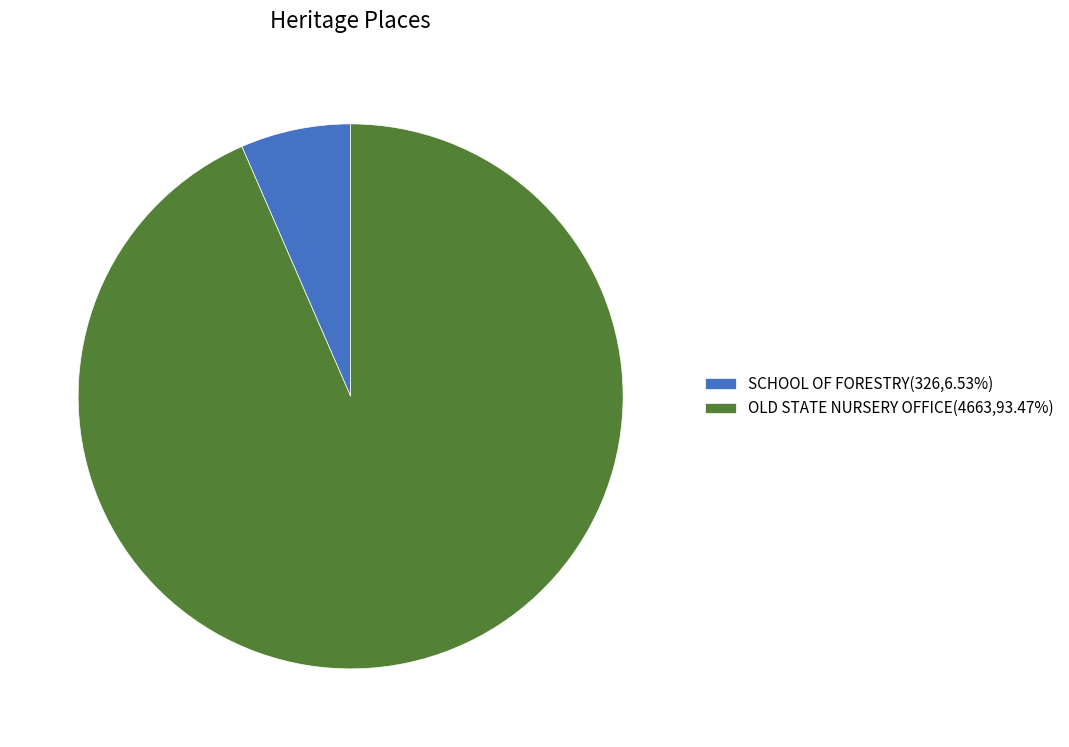

How many slices are in this pie chart?

2